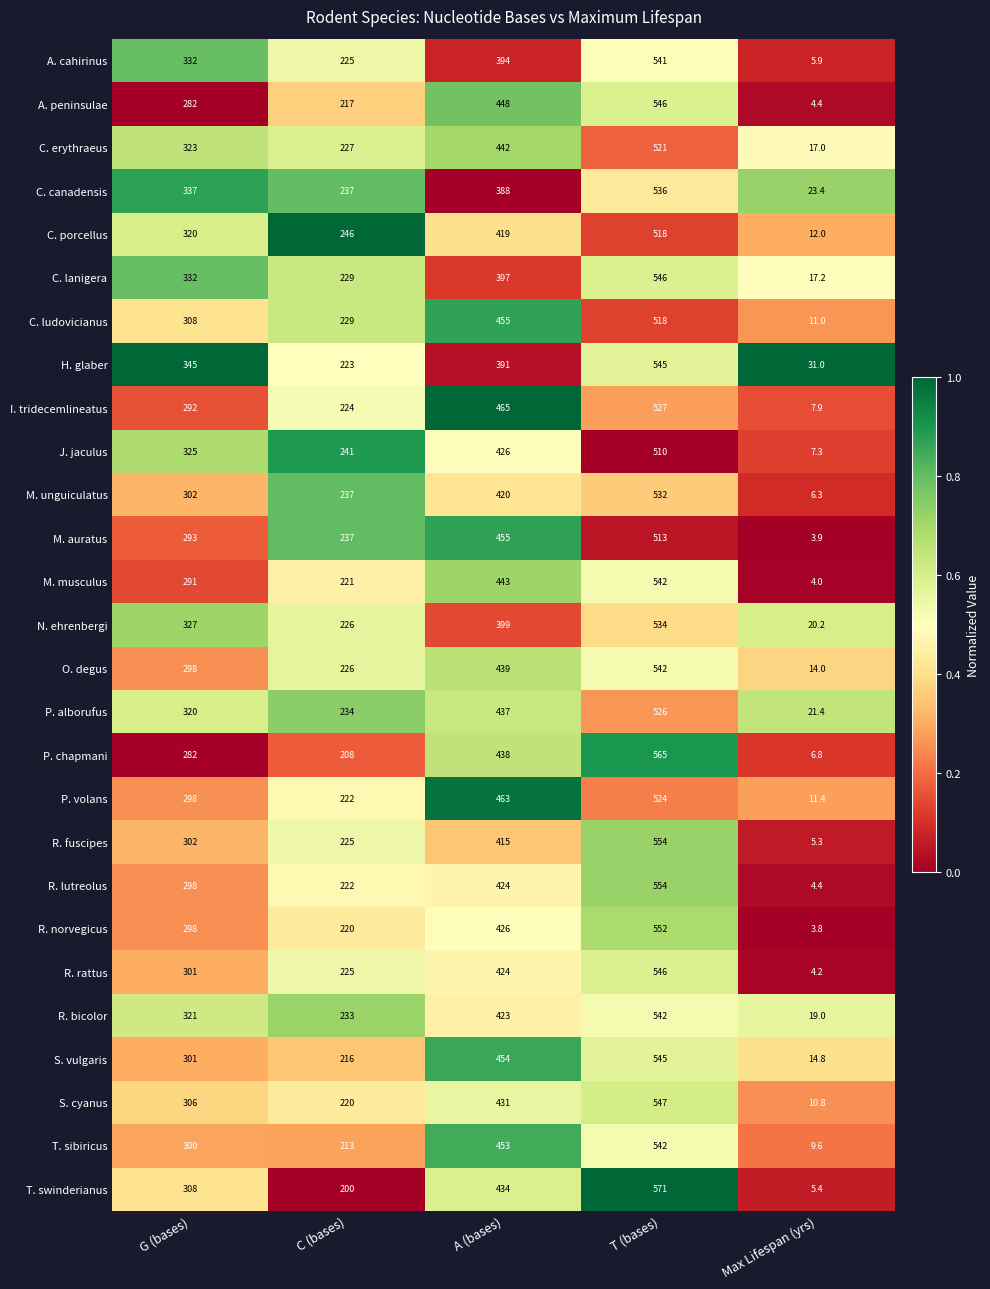

Is it true that R. rattus equals 743.3 at A (bases)?

False